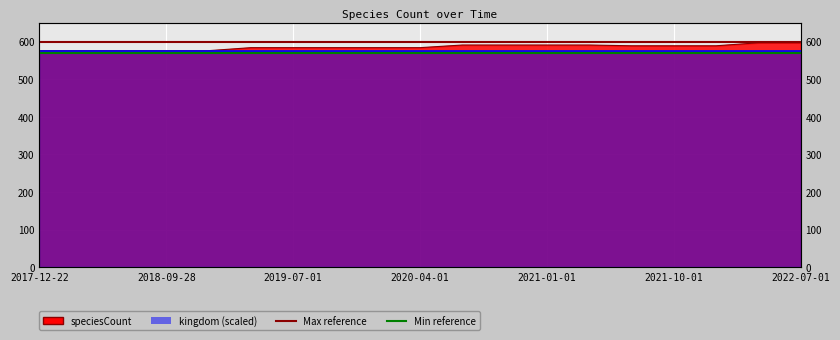

Is the value of Max reference at 2018-09-28 greater than the value of Min reference at 2017-12-22?

Yes